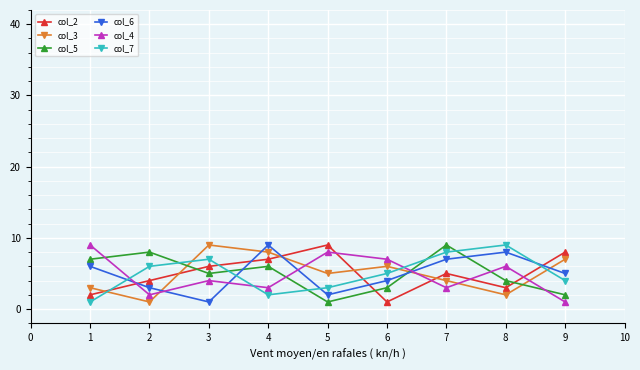

Count the col_7 values in the range 3 to 7.

5